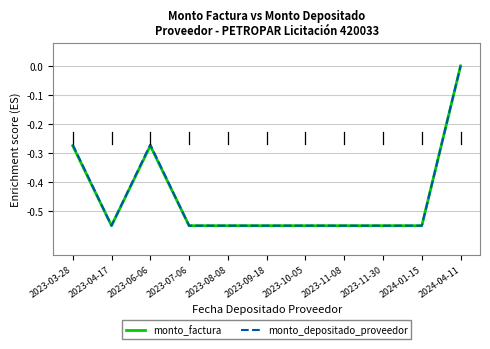

Is it true that monto_depositado_proveedor equals 0.4 at 2024-04-11?

False